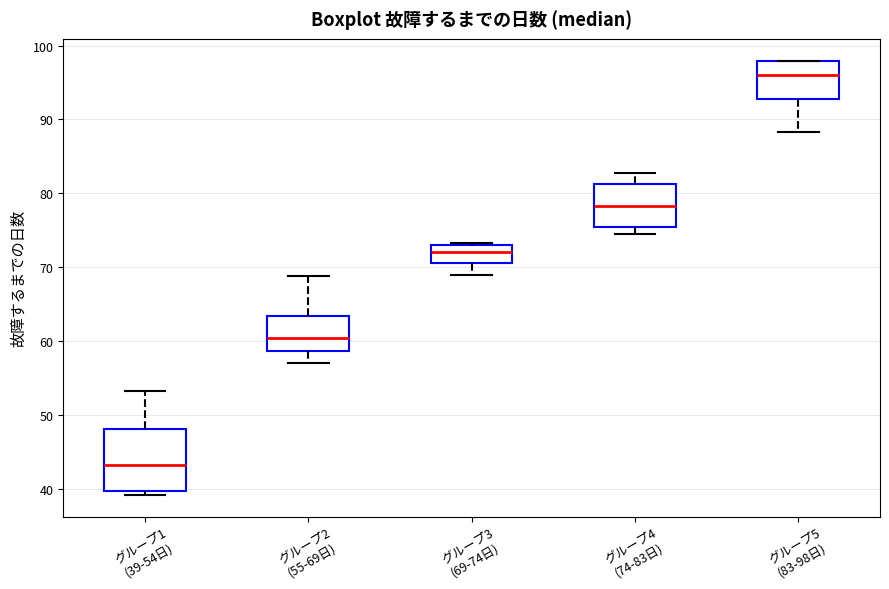

Which box has the highest median line?

グループ5 (83-98日)